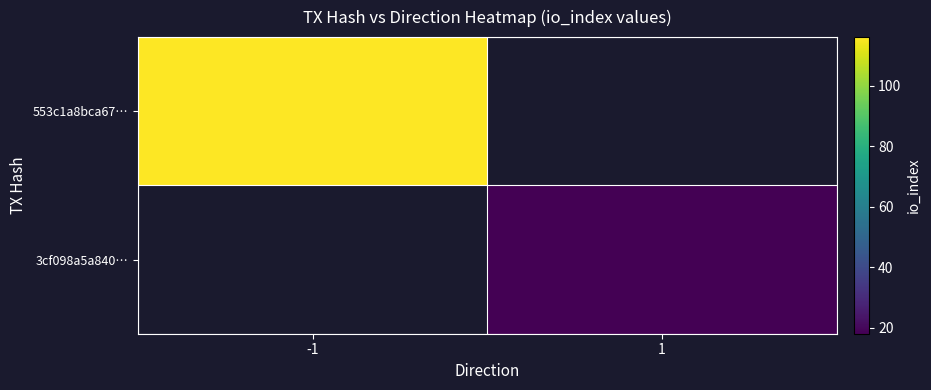

Rank the series by their average value, from highest to lowest.

553c1a8bca67…, 3cf098a5a840…